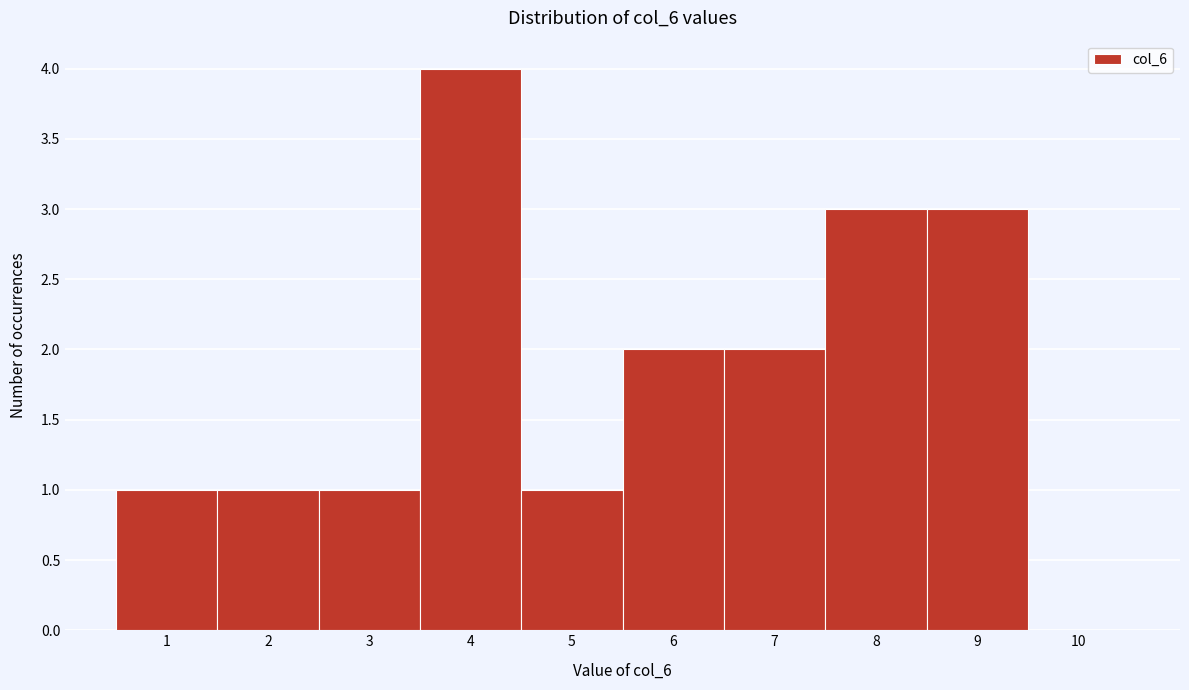

Reading left to right, list all the values displayed in this chart.

1=1	2=1	3=1	4=4	5=1	6=2	7=2	8=3	9=3	10=0